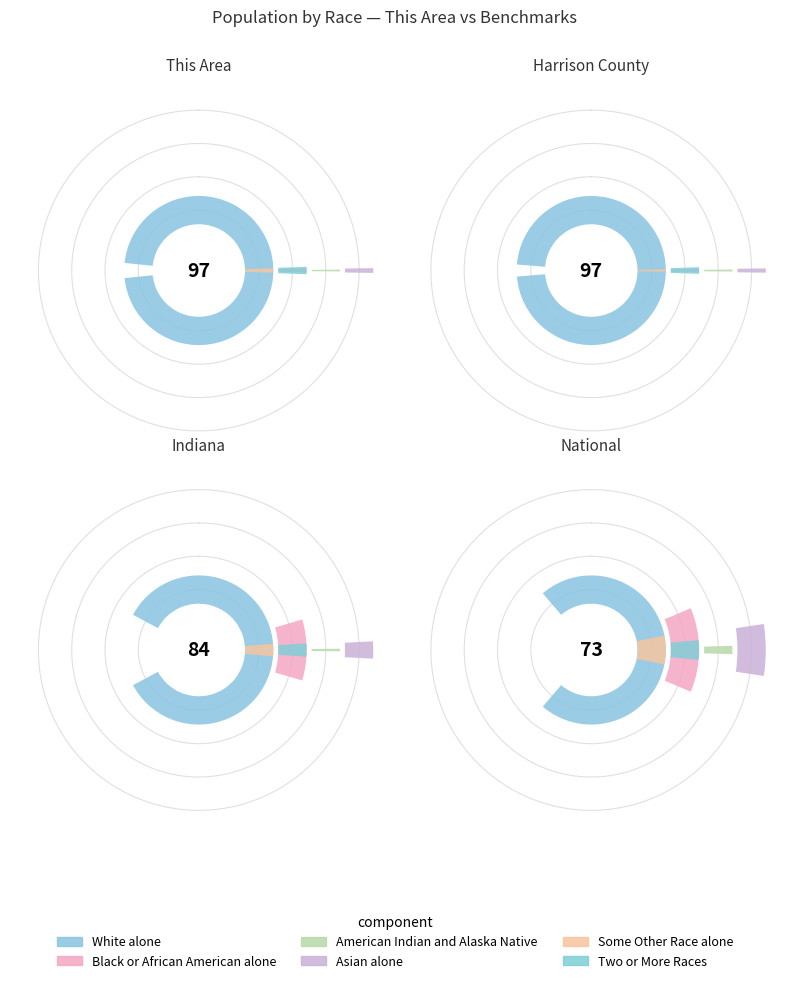

Rank the categories by Black or African American alone value from highest to lowest.

National, Indiana, Harrison County, This Area